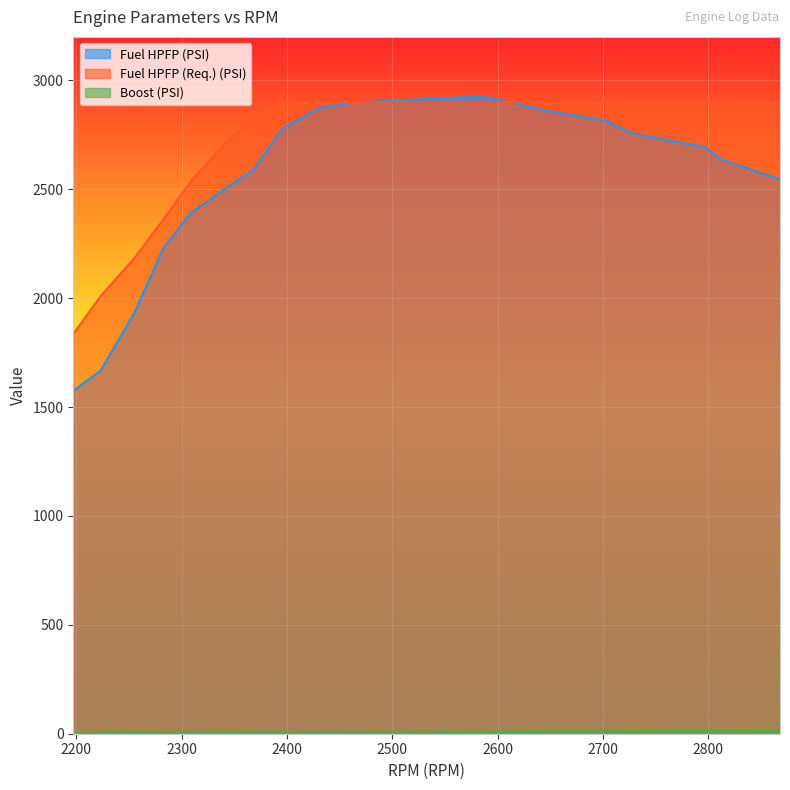

Rank the categories by Boost (PSI) value from lowest to highest.

2197, 2223, 2255, 2282, 2308, 2340, 2368, 2395, 2430, 2465, 2511, 2529, 2585, 2619, 2650, 2703, 2727, 2796, 2813, 2868